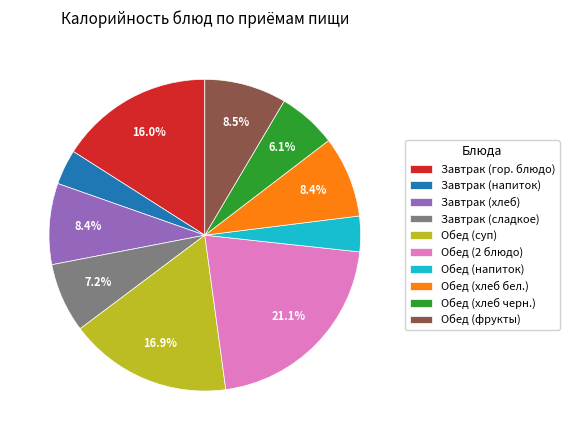

What percentage is the Обед (2 блюдо) slice, to the nearest percent?

21%